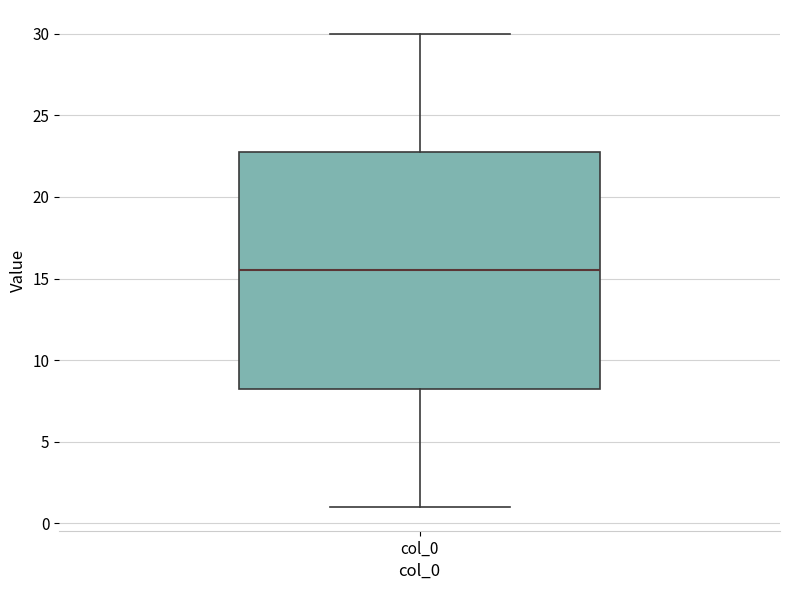

Read this box plot against the y-axis: the position of the median line, the range covered by the box, and the ends of both whiskers. The values are not printed on the chart, so give them approximately, as read against the axis.

median 15.5, box 8.5 to 23.0, whiskers 1.0 to 30.0